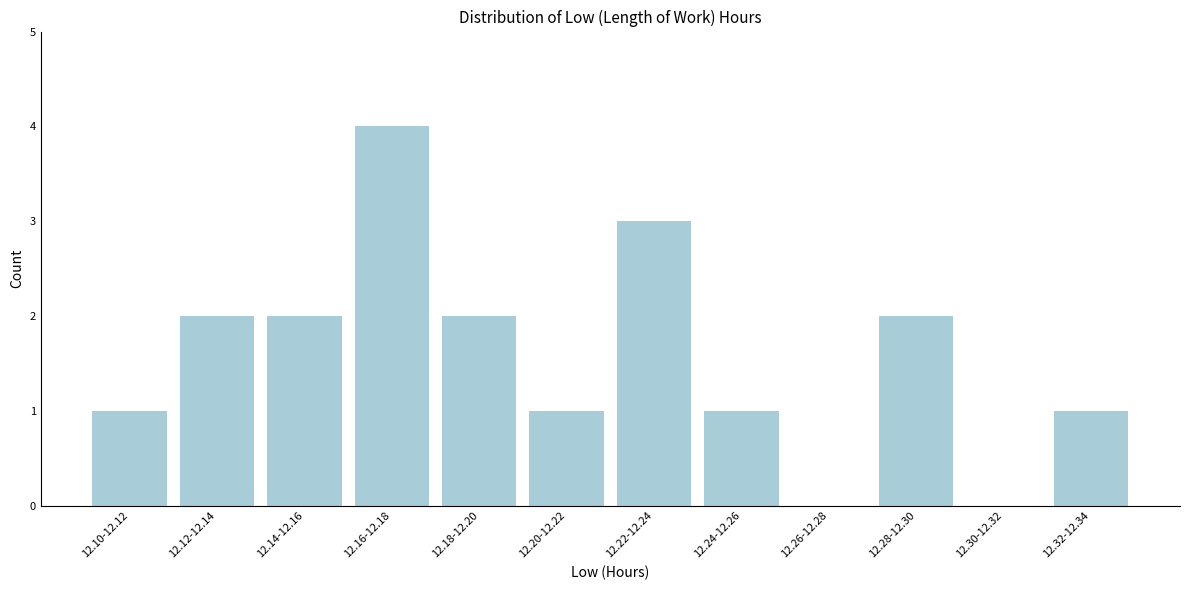

Reading right to left, extract all data points from this chart.

12.32-12.34=1	12.30-12.32=0	12.28-12.30=2	12.26-12.28=0	12.24-12.26=1	12.22-12.24=3	12.20-12.22=1	12.18-12.20=2	12.16-12.18=4	12.14-12.16=2	12.12-12.14=2	12.10-12.12=1